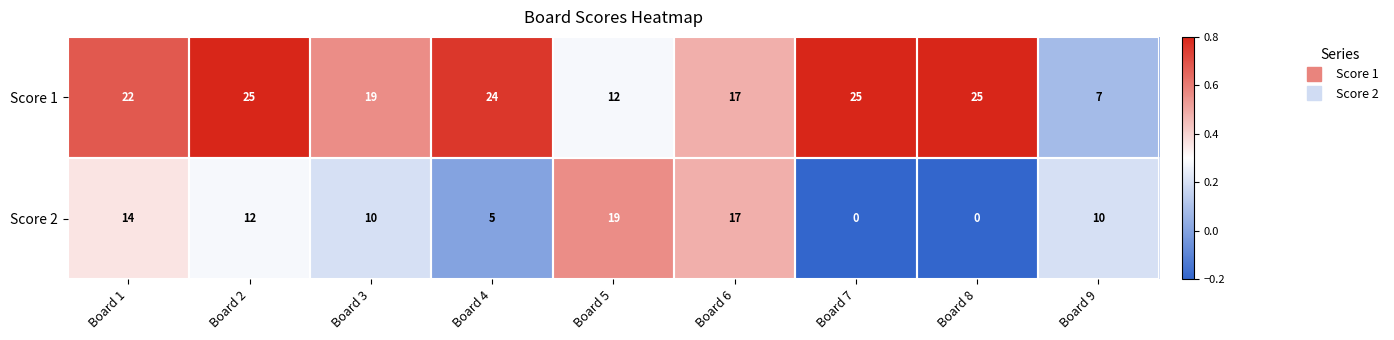

What is the spread (max minus min) of values at Board 1?

8